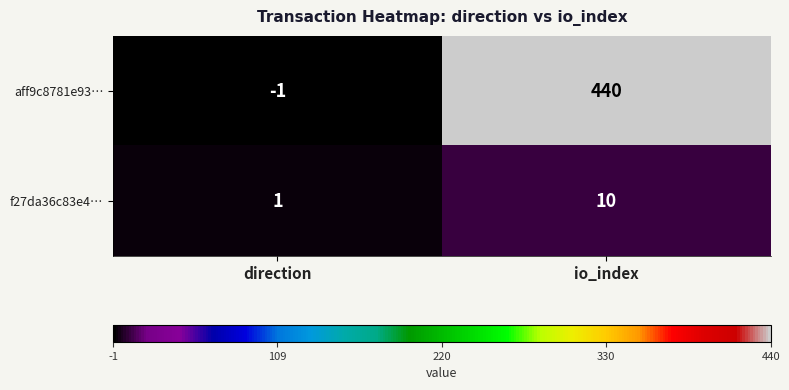

Which series changed the most between direction and io_index?

aff9c8781e93…